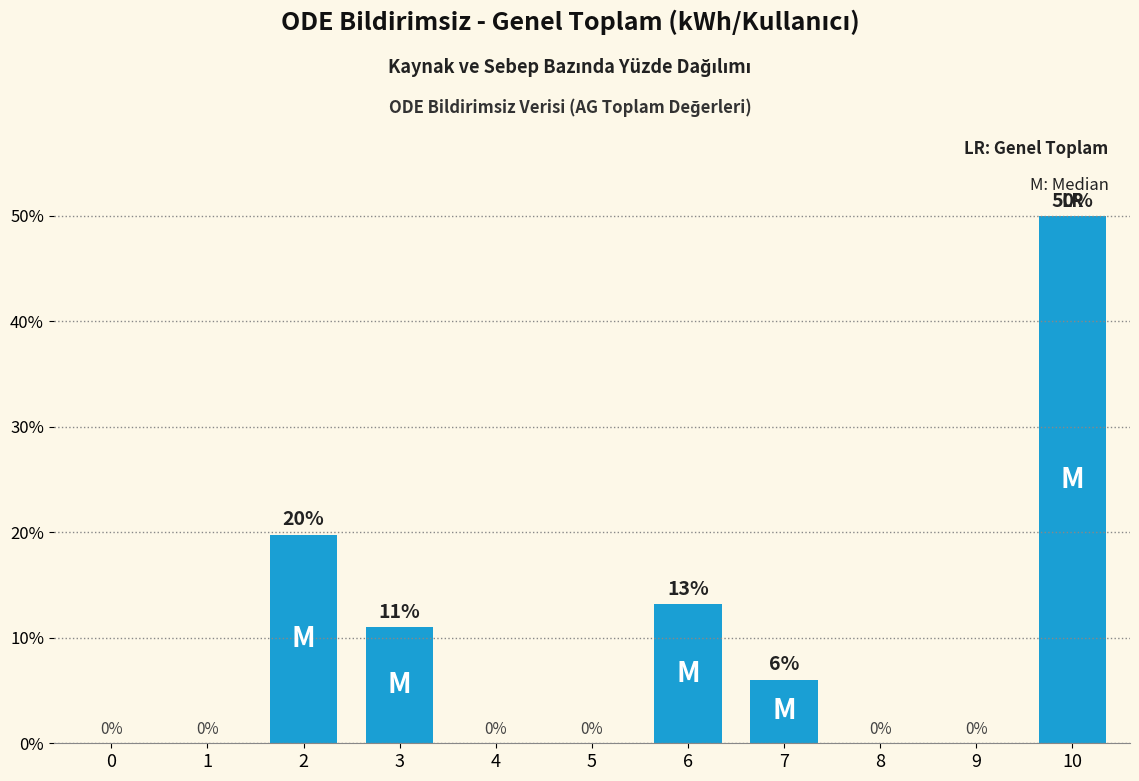

What is the maximum value shown in the chart?

50.0